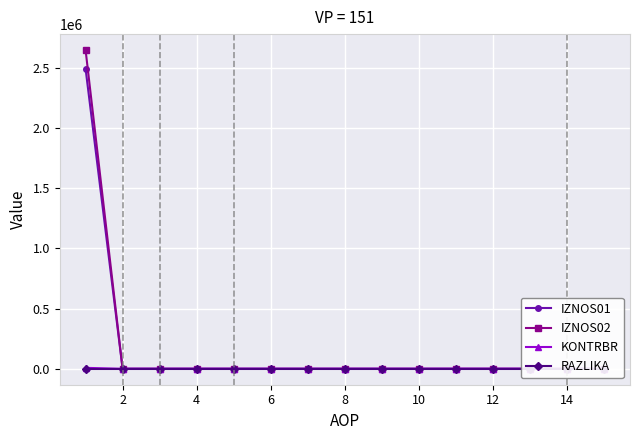

What is the sum of all KONTRBR values?

7791.8